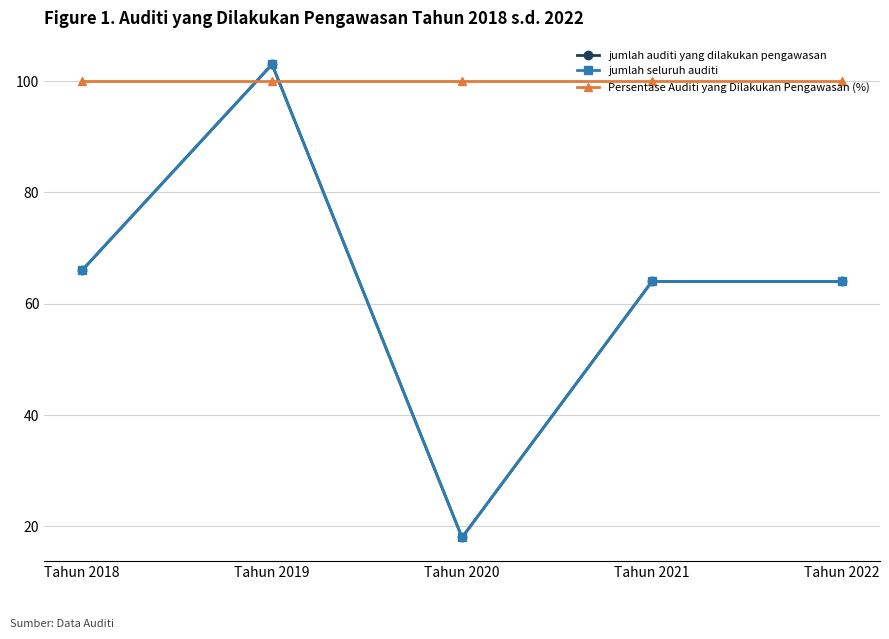

True or false: jumlah auditi yang dilakukan pengawasan has a value of 106 at Tahun 2018.

False